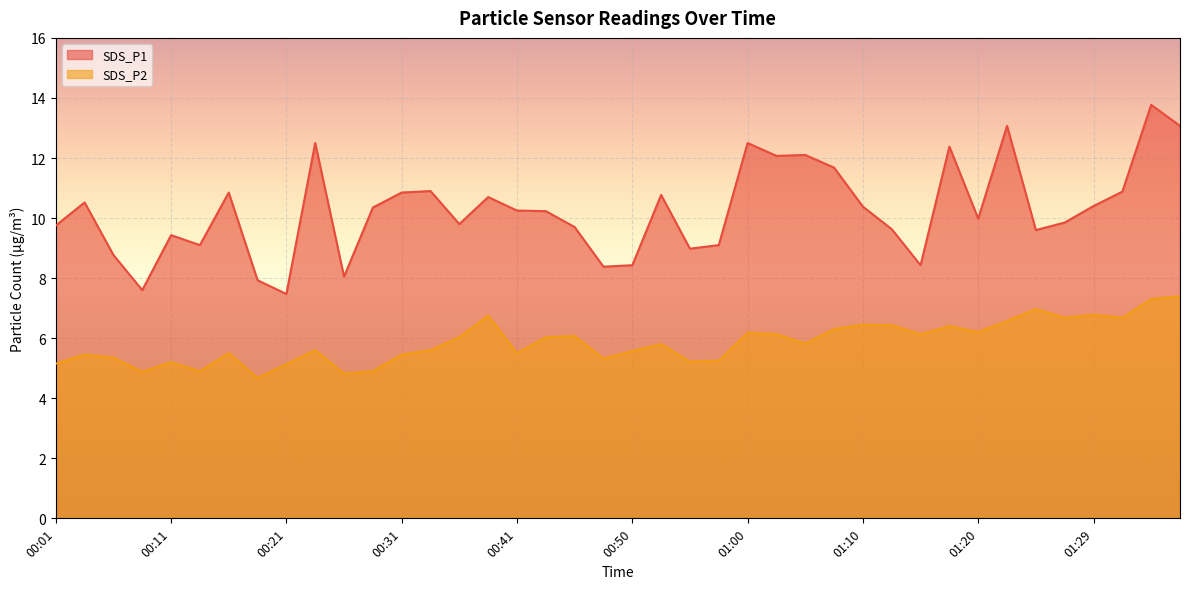

In SDS_P1, how many points are higher than both neighbors (excluding endpoints)?

12